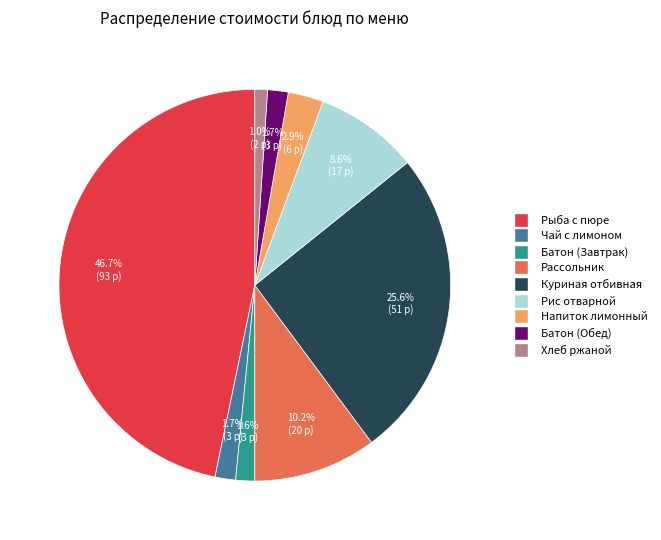

Count the number of slices in the pie.

9